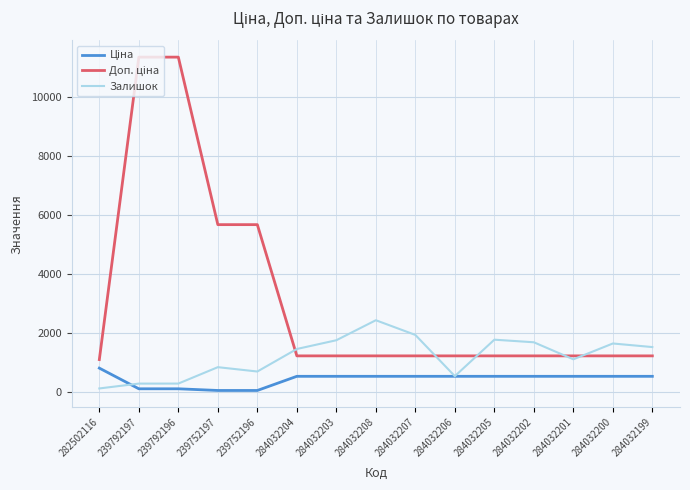

Is this an area chart (filled region under the line)?

No